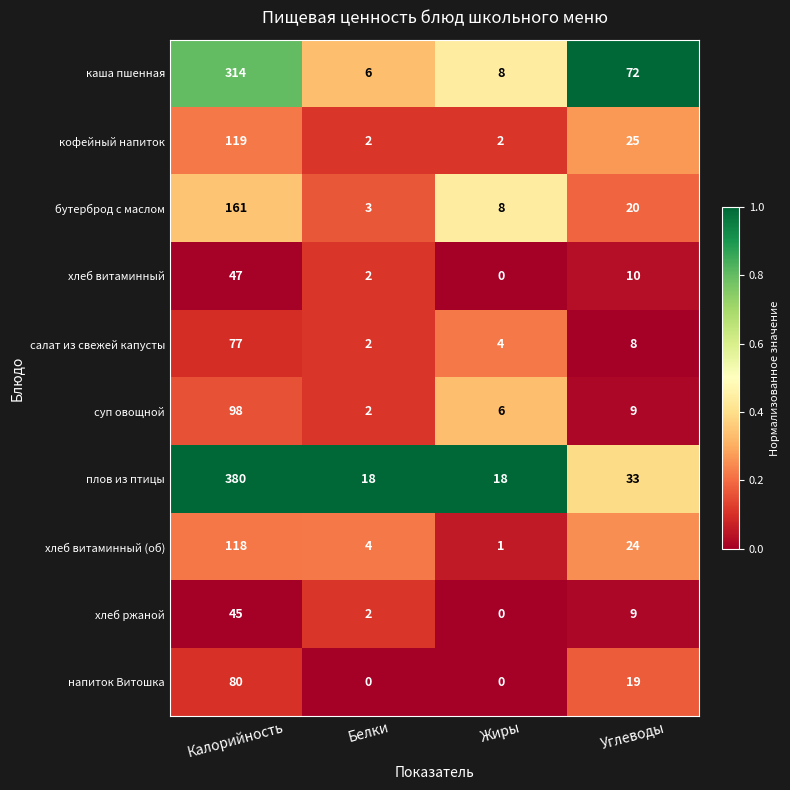

Which series has the largest range (max minus min)?

плов из птицы